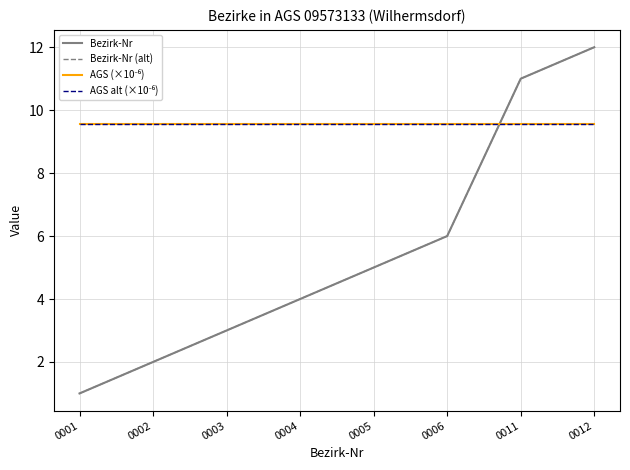

Where is AGS alt (×10⁻⁶) nearest to the value 9?

0001